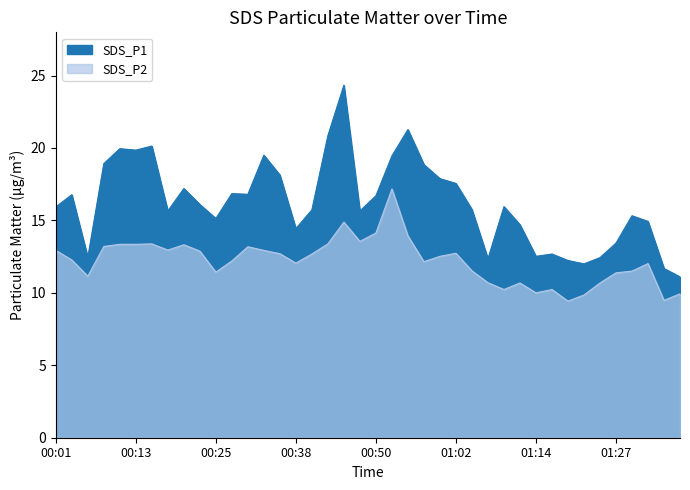

True or false: SDS_P1 has a value of 12.4 at 01:24.

True